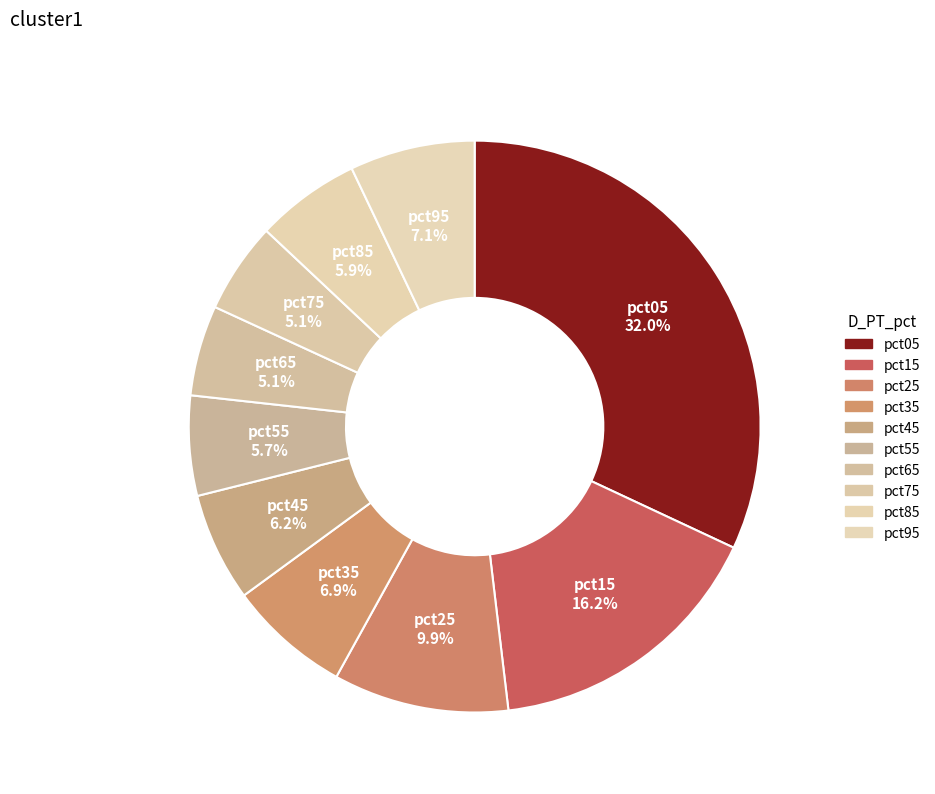

What percentage is the pct25 slice, to the nearest percent?

10%